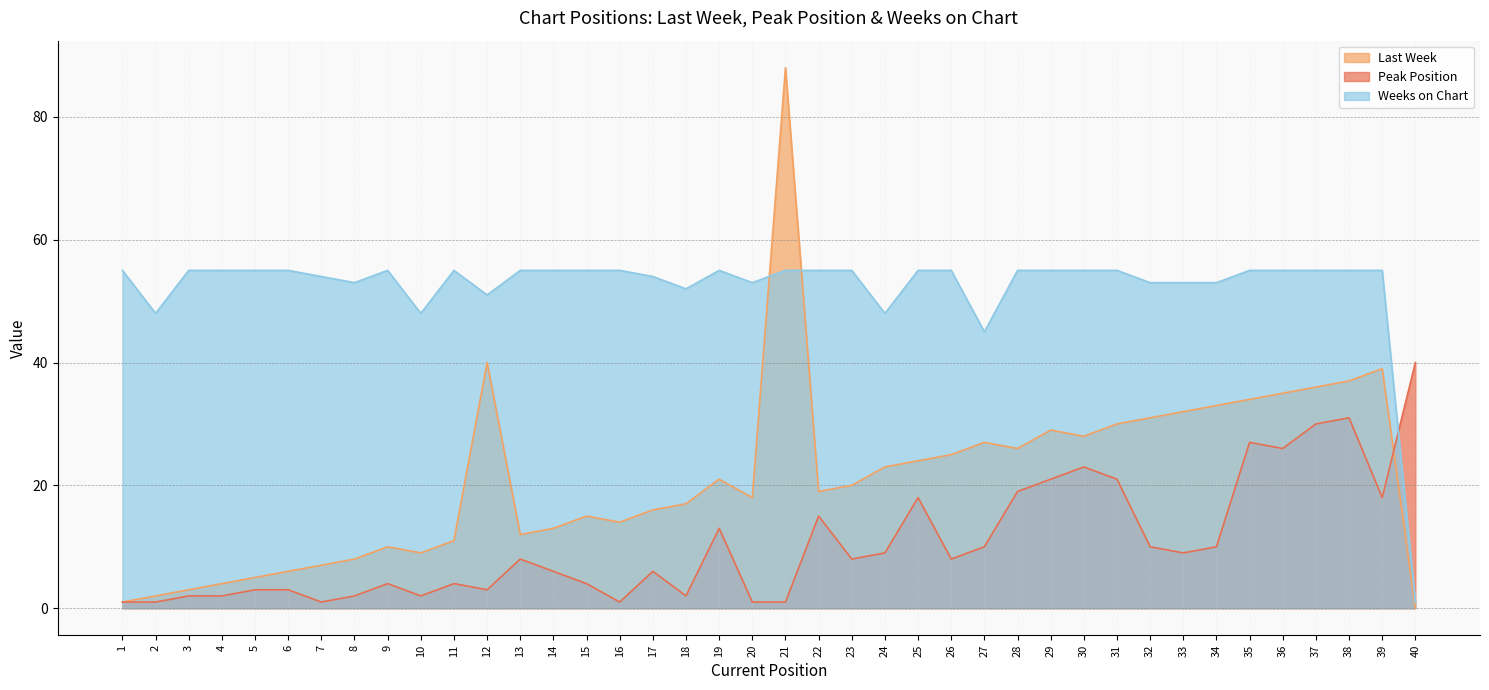

List the series in order of their overall mean, lowest first.

Peak Position, Last Week, Weeks on Chart